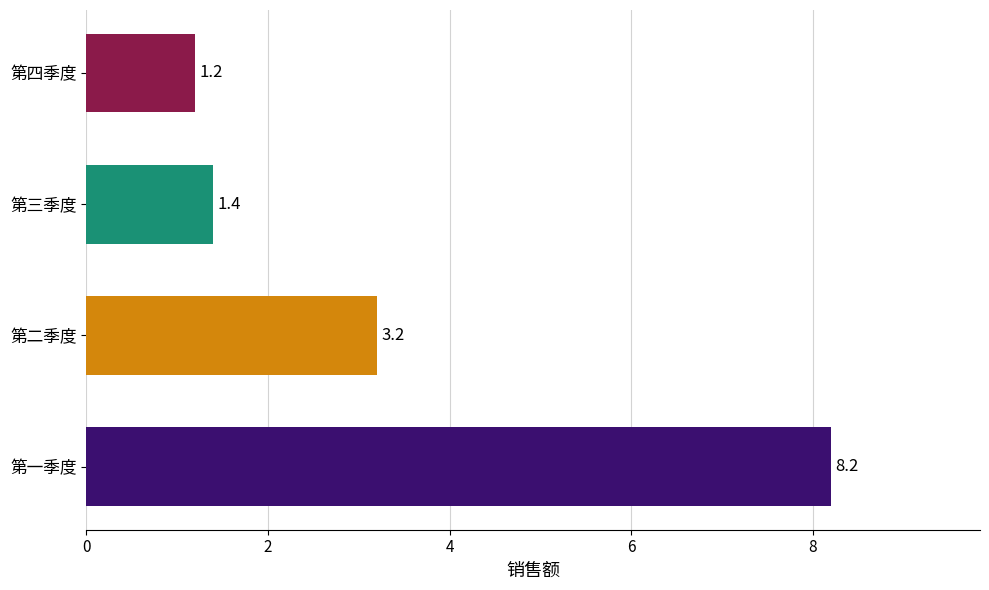

True or false: the data shows 3.2 at 第二季度.

True